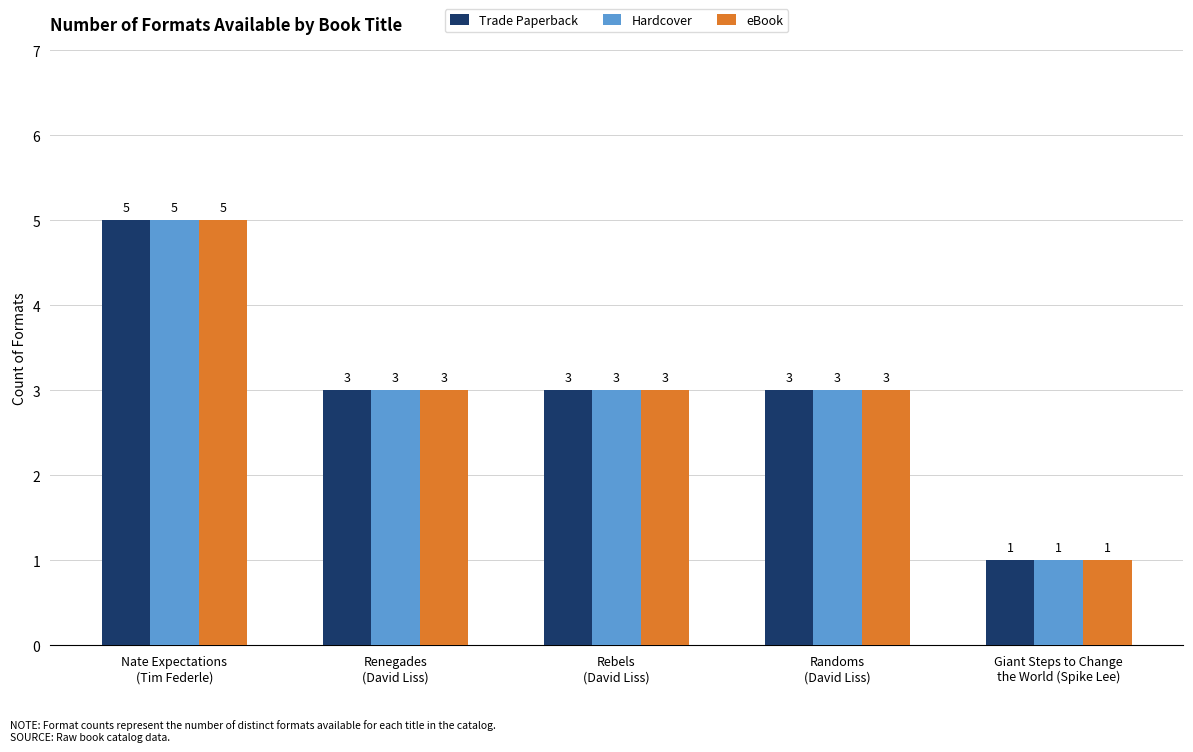

How many groups of bars are there?

5